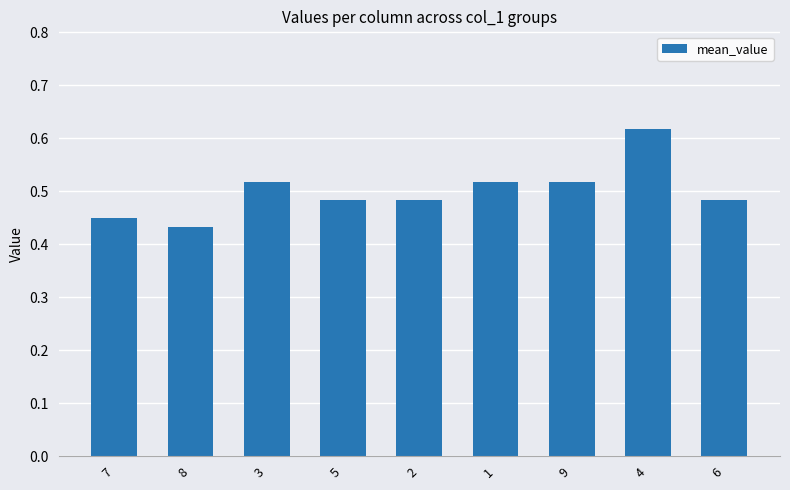

How many bars are there in total?

9